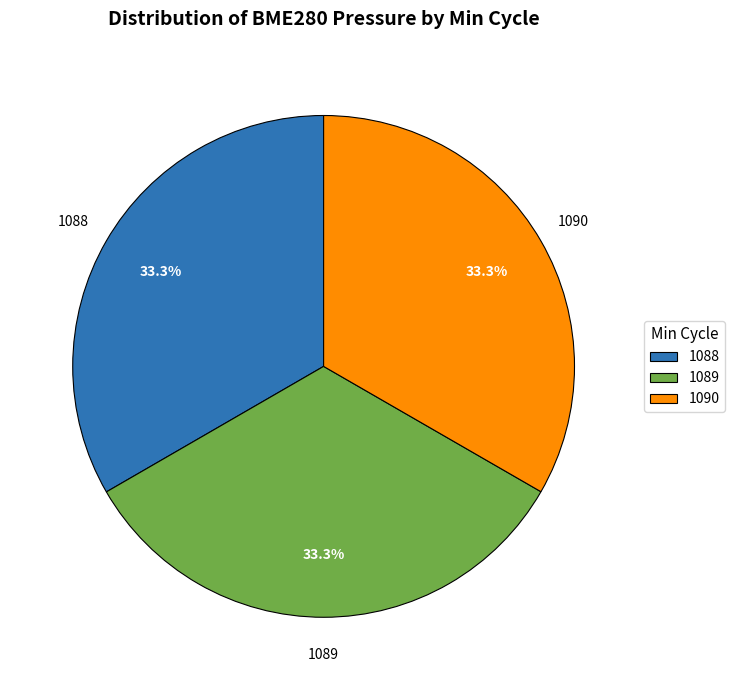

Count the number of slices in the pie.

3